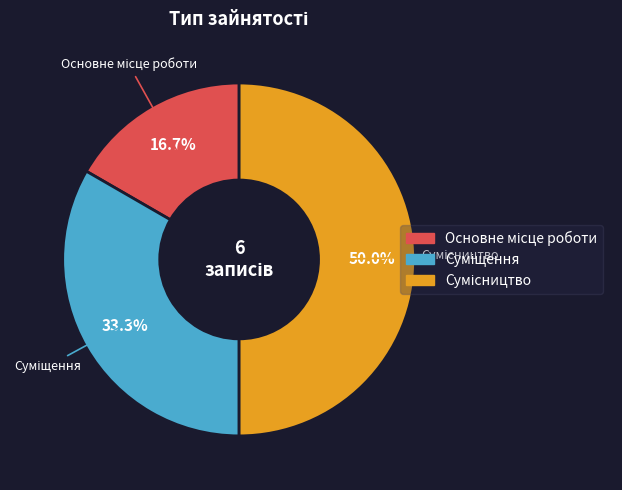

How many segments does this pie chart have?

3